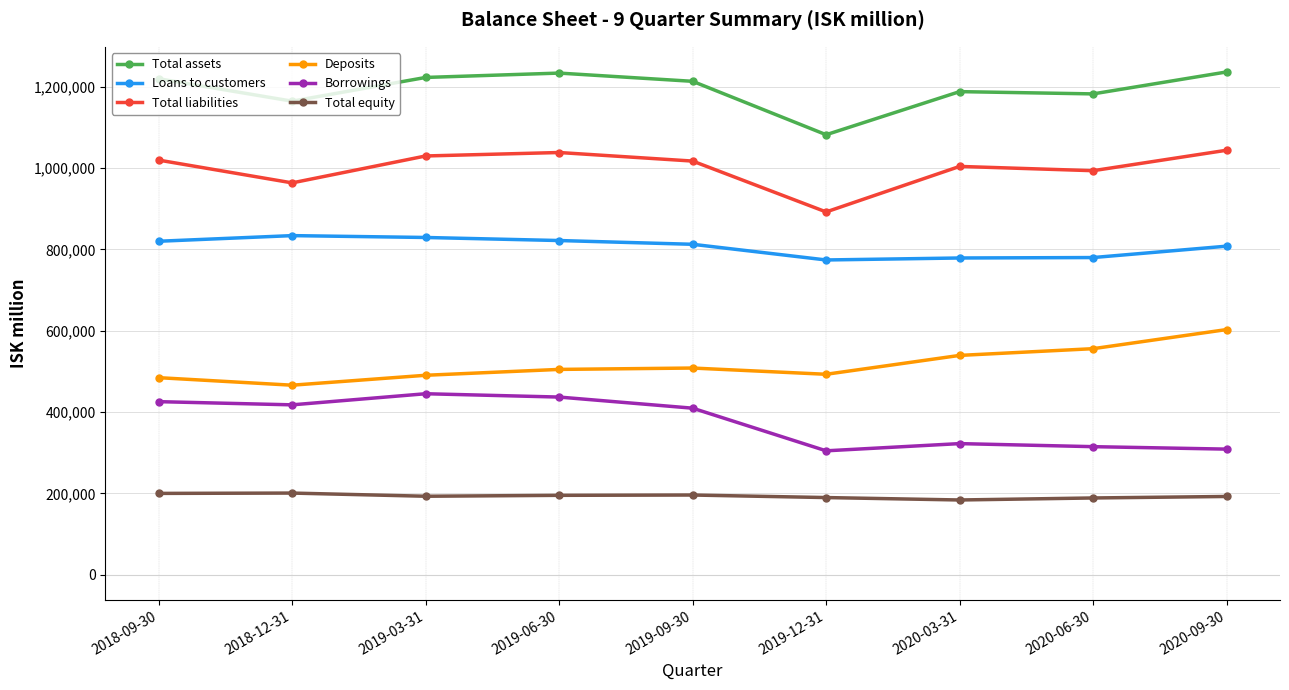

List the series in order of their peak value, highest first.

Total assets, Total liabilities, Loans to customers, Deposits, Borrowings, Total equity